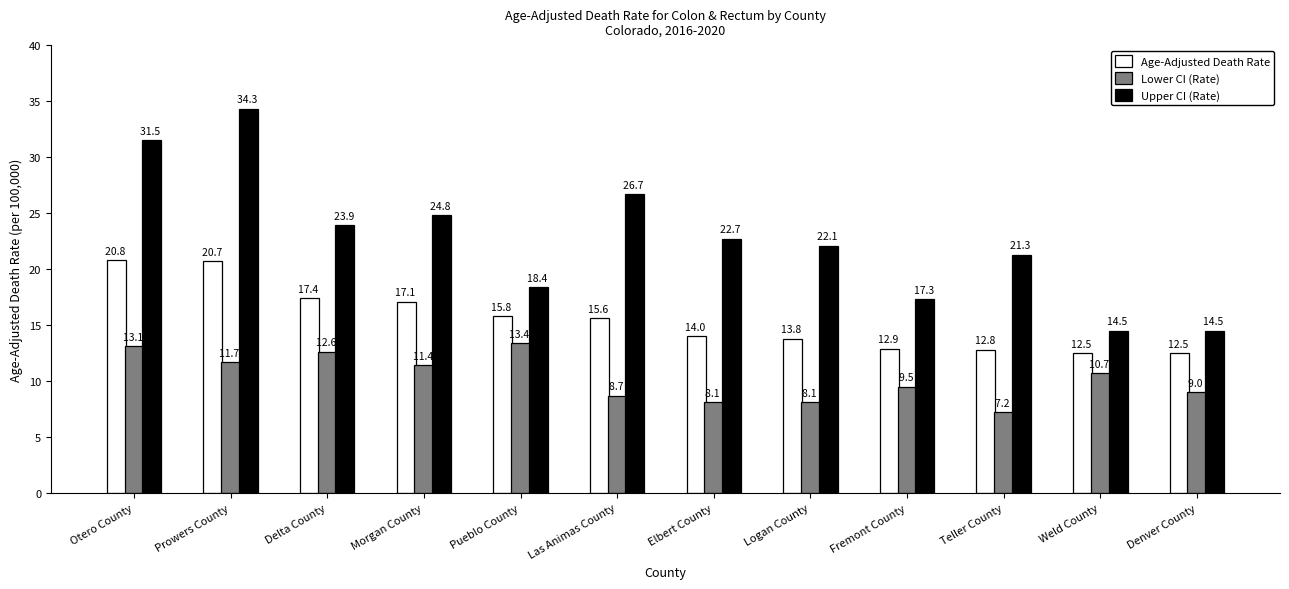

Rank the series at Morgan County from highest to lowest value.

Upper CI (Rate), Age-Adjusted Death Rate, Lower CI (Rate)